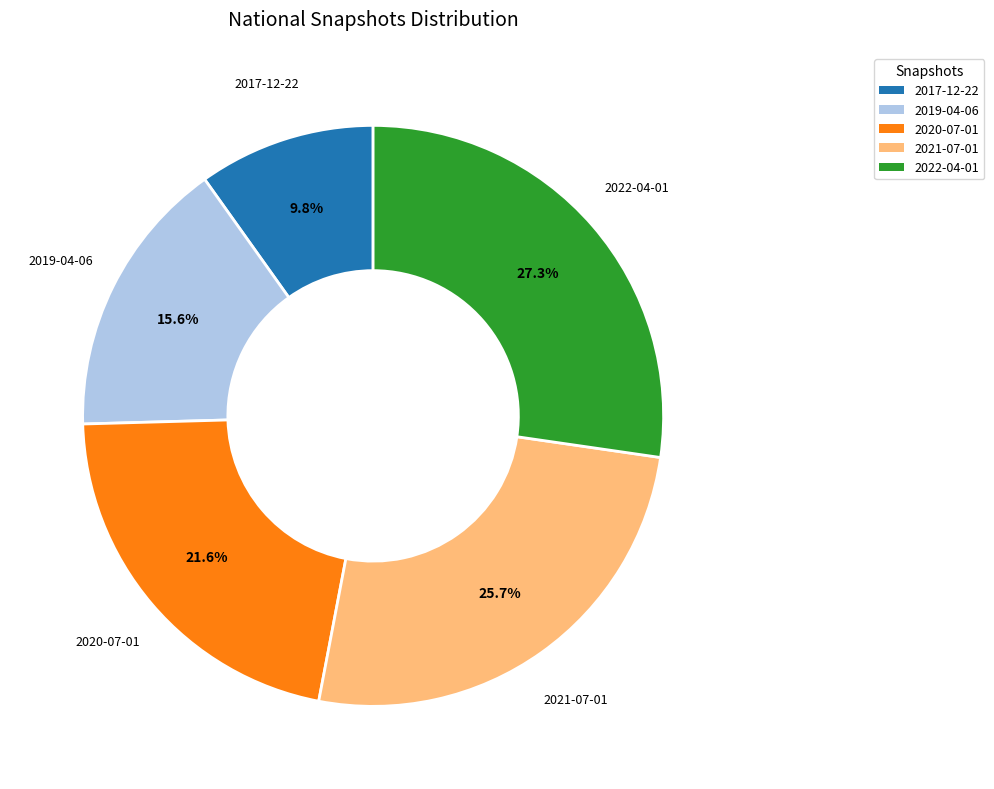

How many segments does this pie chart have?

5